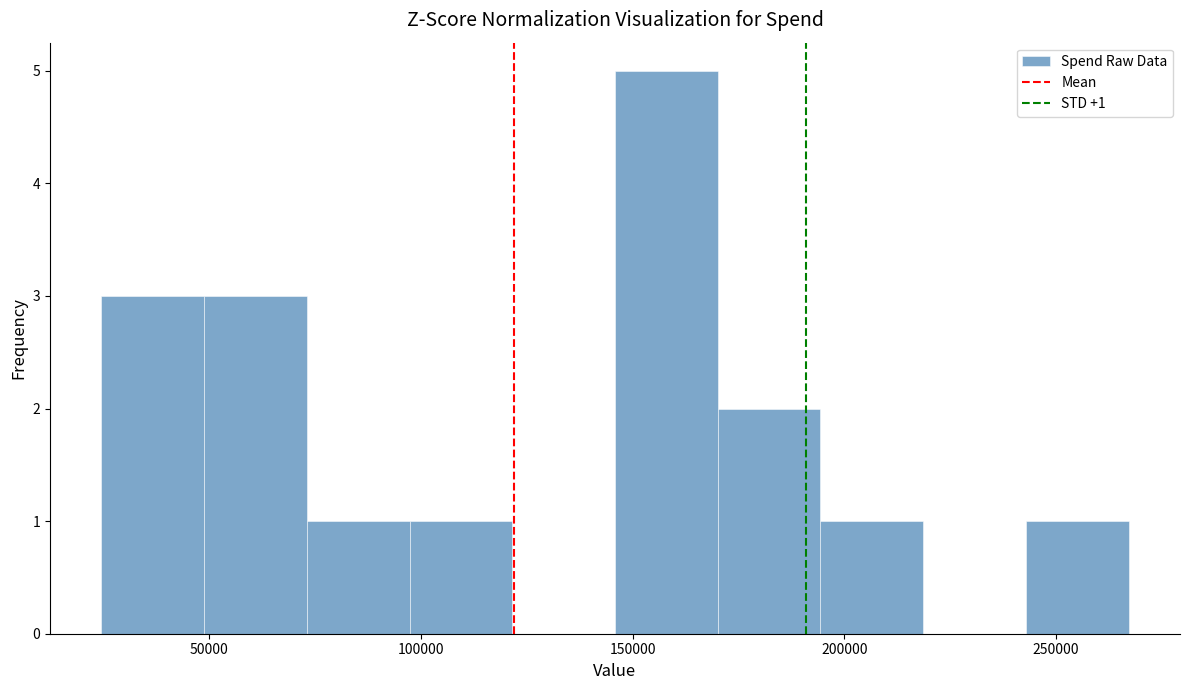

Over which range of the x-axis is the bar tallest?

145000 to 170000